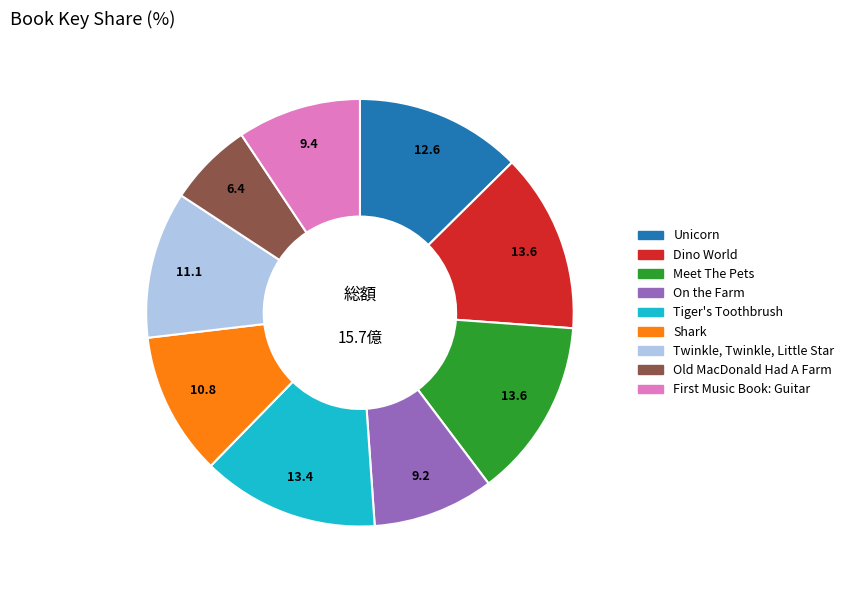

What is the smallest slice in the pie chart?

Old MacDonald Had A Farm